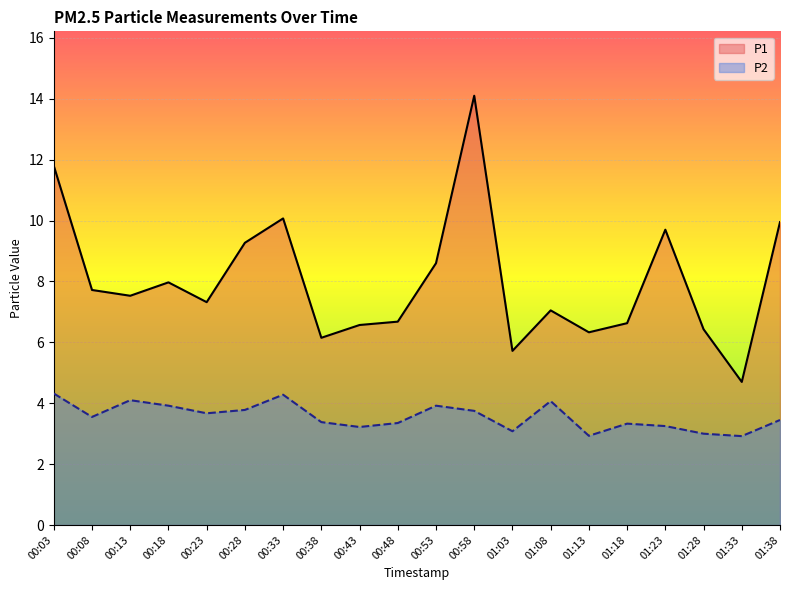

True or false: P1 and P2 cross at least once.

False